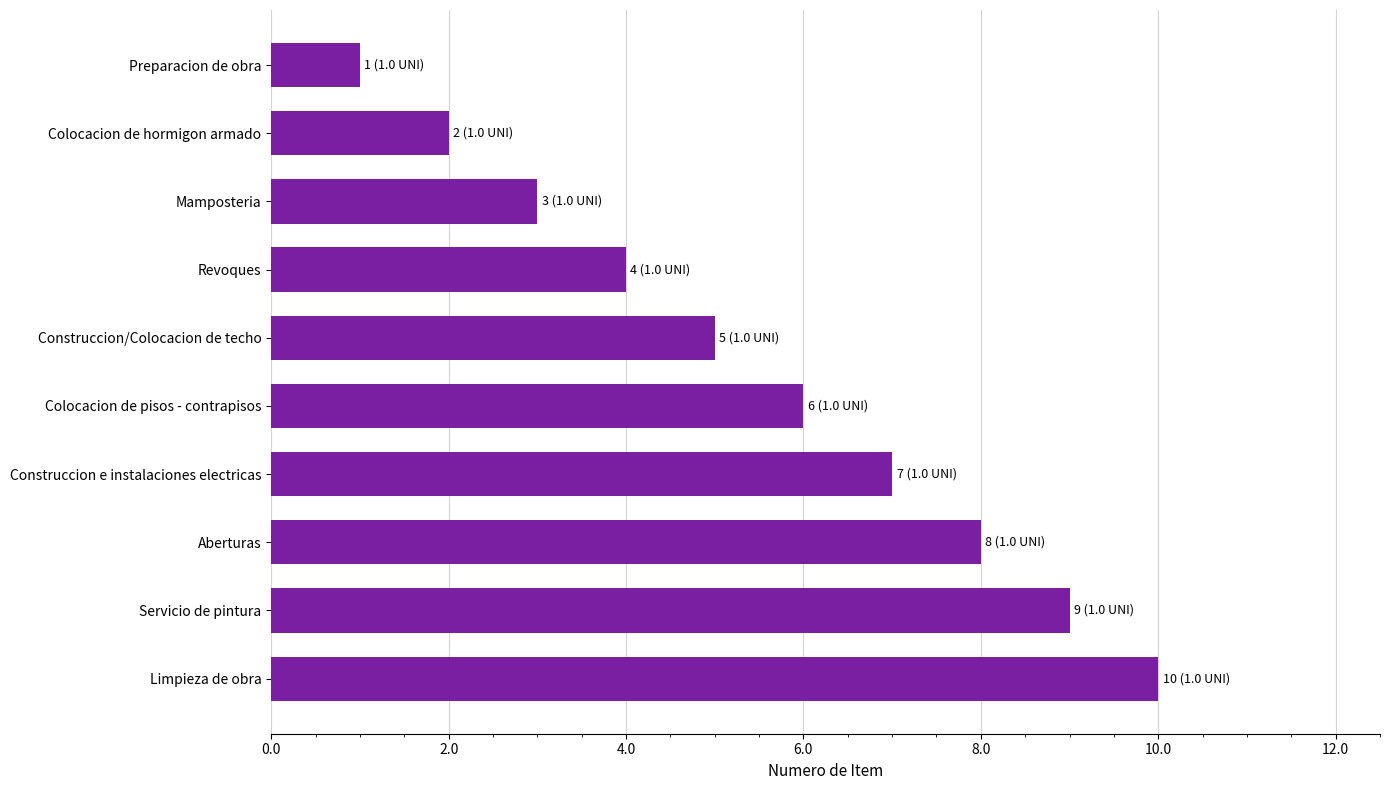

Rank the categories by value from highest to lowest.

Limpieza de obra, Servicio de pintura, Aberturas, Construccion e instalaciones electricas, Colocacion de pisos - contrapisos, Construccion/Colocacion de techo, Revoques, Mamposteria, Colocacion de hormigon armado, Preparacion de obra